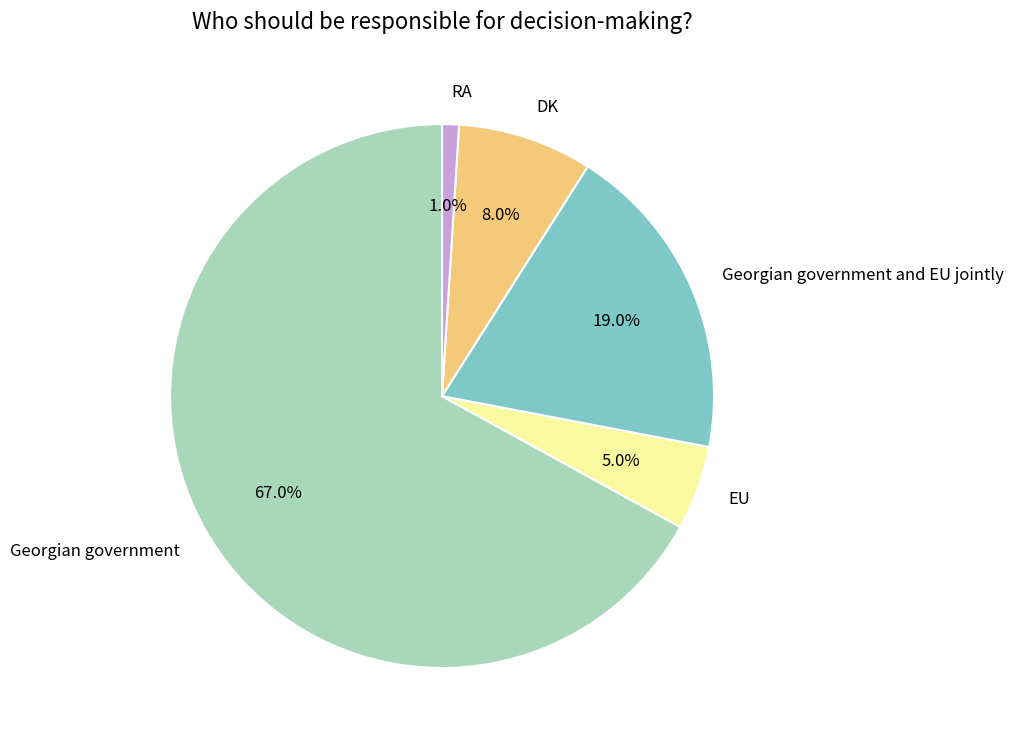

Which slice represents more than half of the pie?

Georgian government